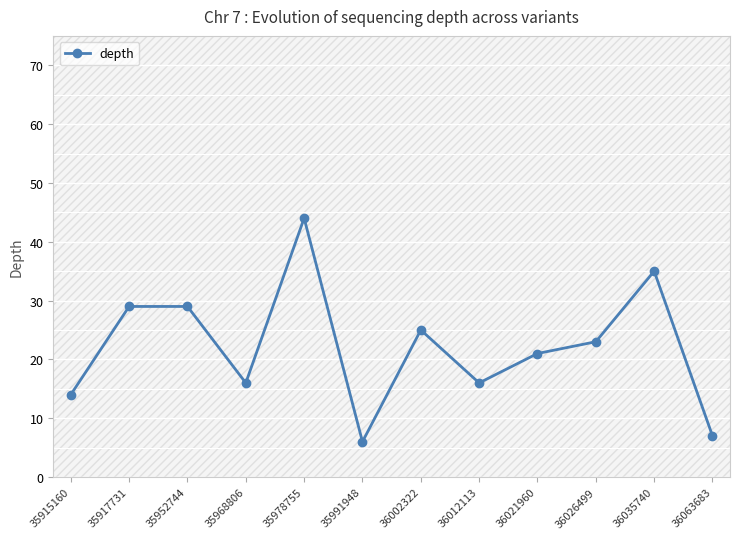

At which label does the data first exceed 23?

35917731